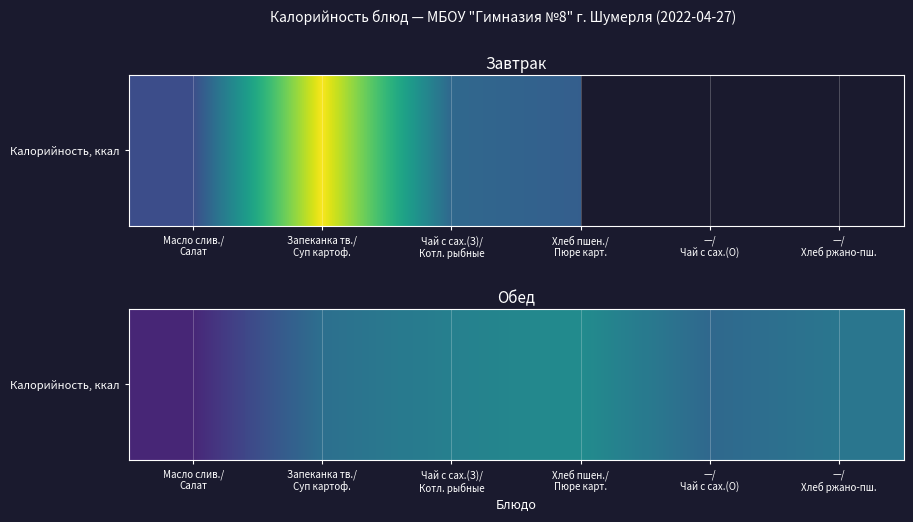

The value at Запеканка тв./
Суп картоф. is 49.6. True or false?

False